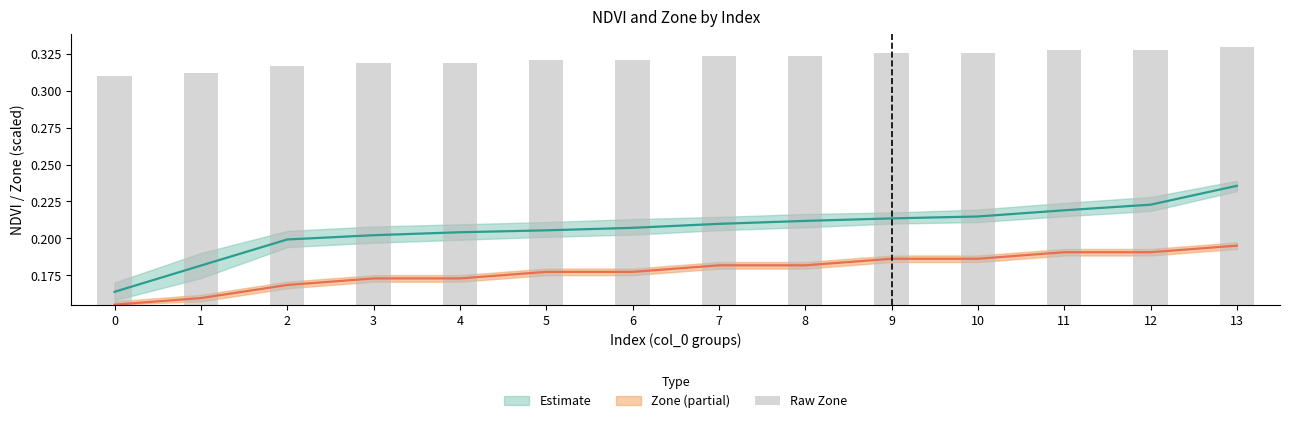

Reading left to right, what are all the values shown in this chart?

0=0.2	1=0.2	2=0.2	3=0.2	4=0.2	5=0.2	6=0.2	7=0.2	8=0.2	9=0.2	10=0.2	11=0.2	12=0.2	13=0.2